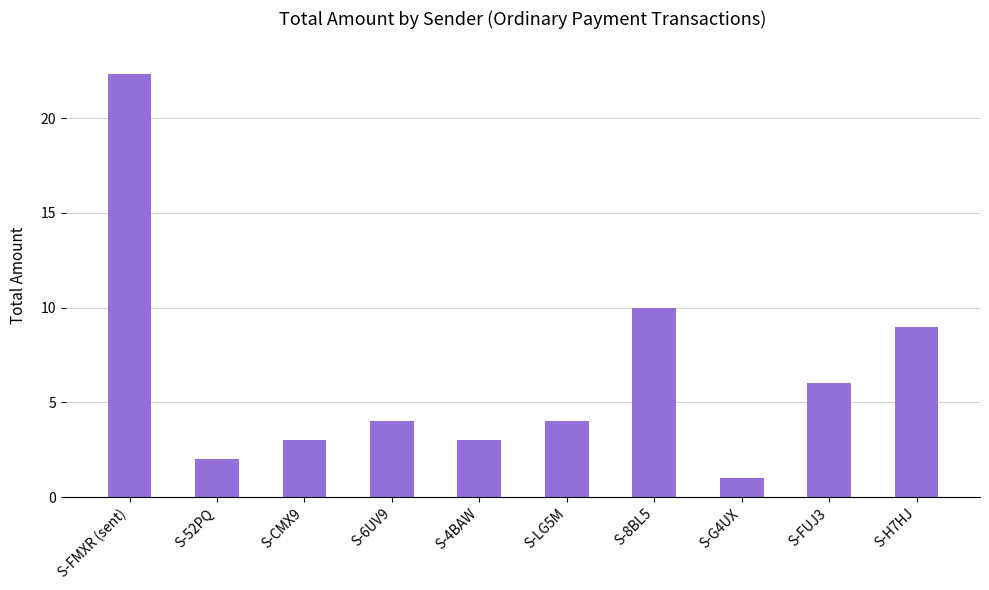

What is the greatest value displayed?

22.4